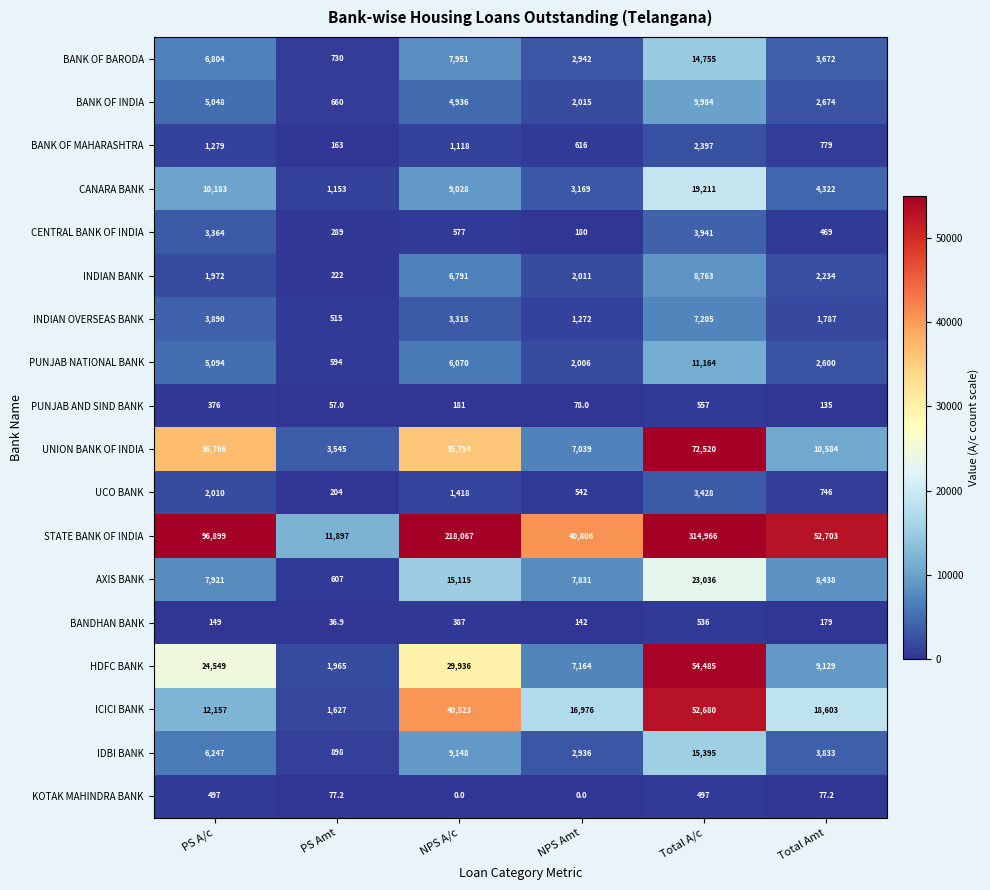

Between PS Amt and Total A/c, which series saw the biggest shift?

STATE BANK OF INDIA